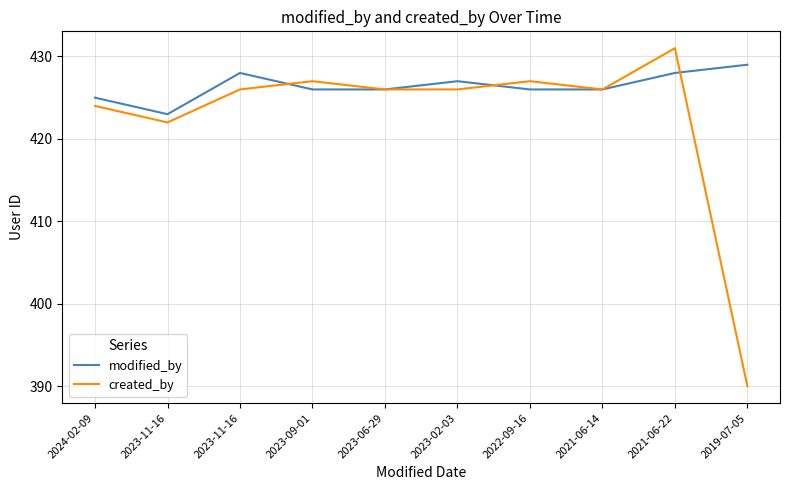

What is the lowest value of the created_by series?

390